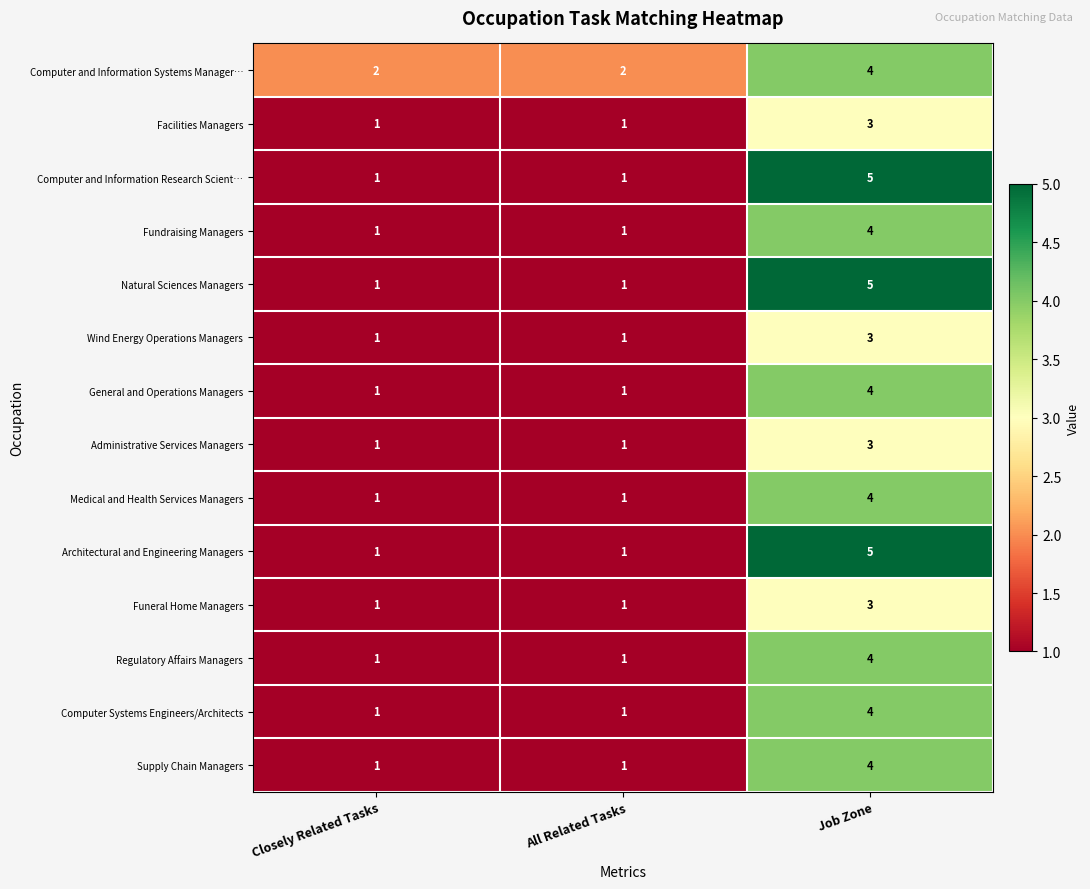

What is the total value across all series at All Related Tasks?

15